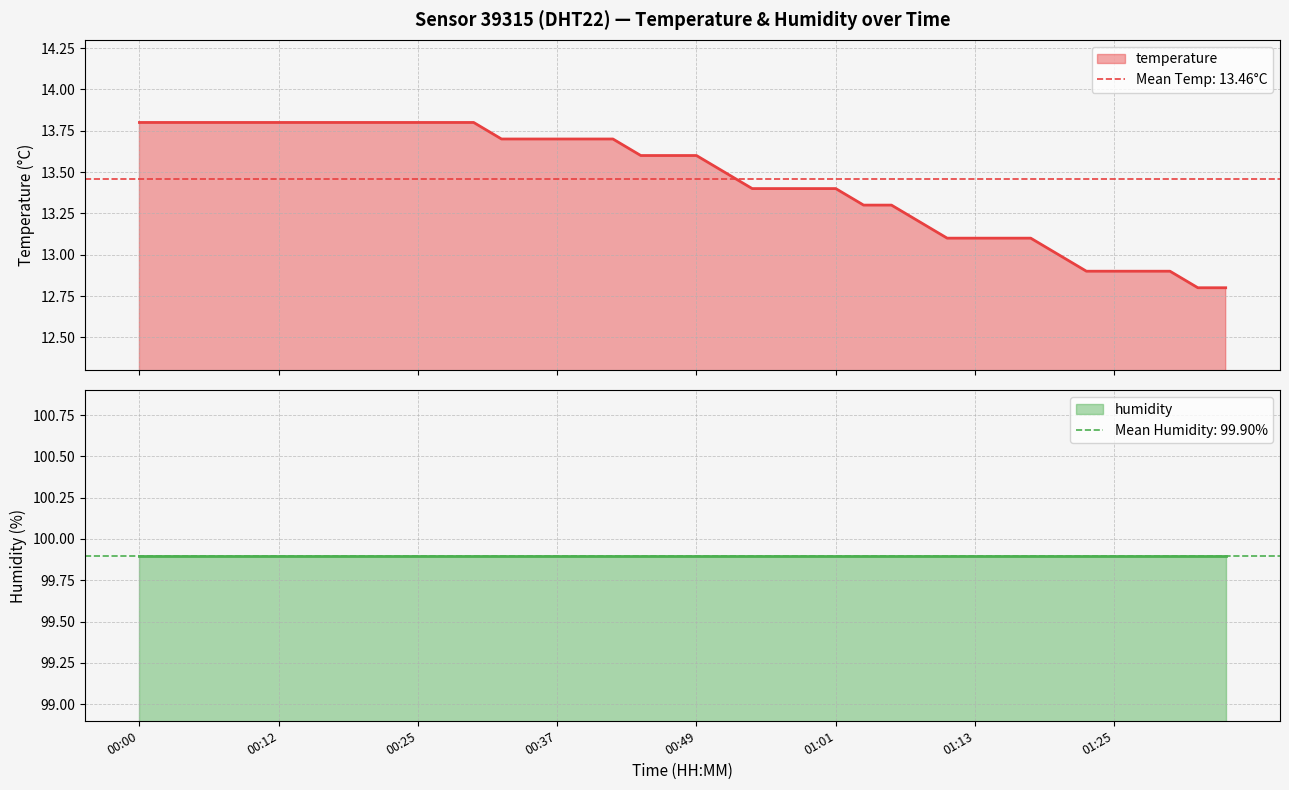

What is the smallest value displayed?

12.8